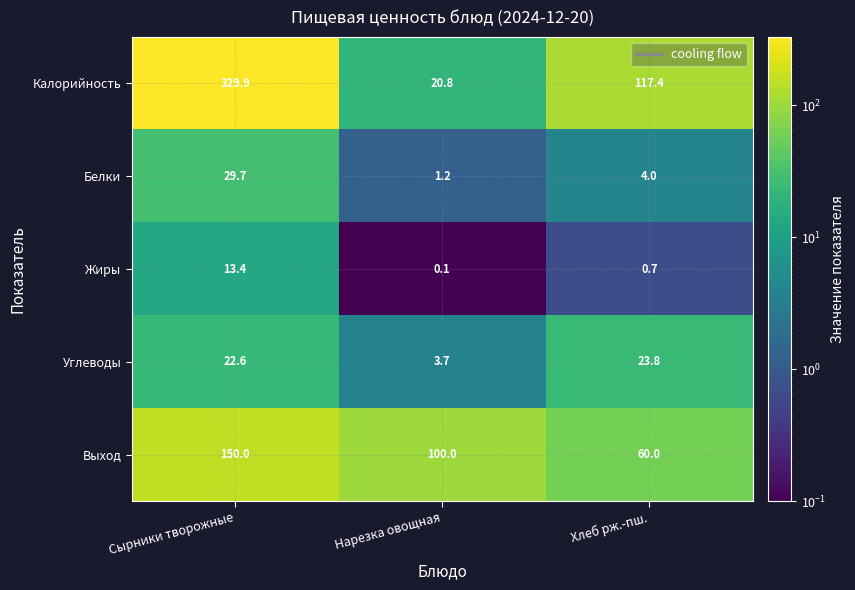

What is the sum of the Выход values at Нарезка овощная and Сырники творожные?

250.0